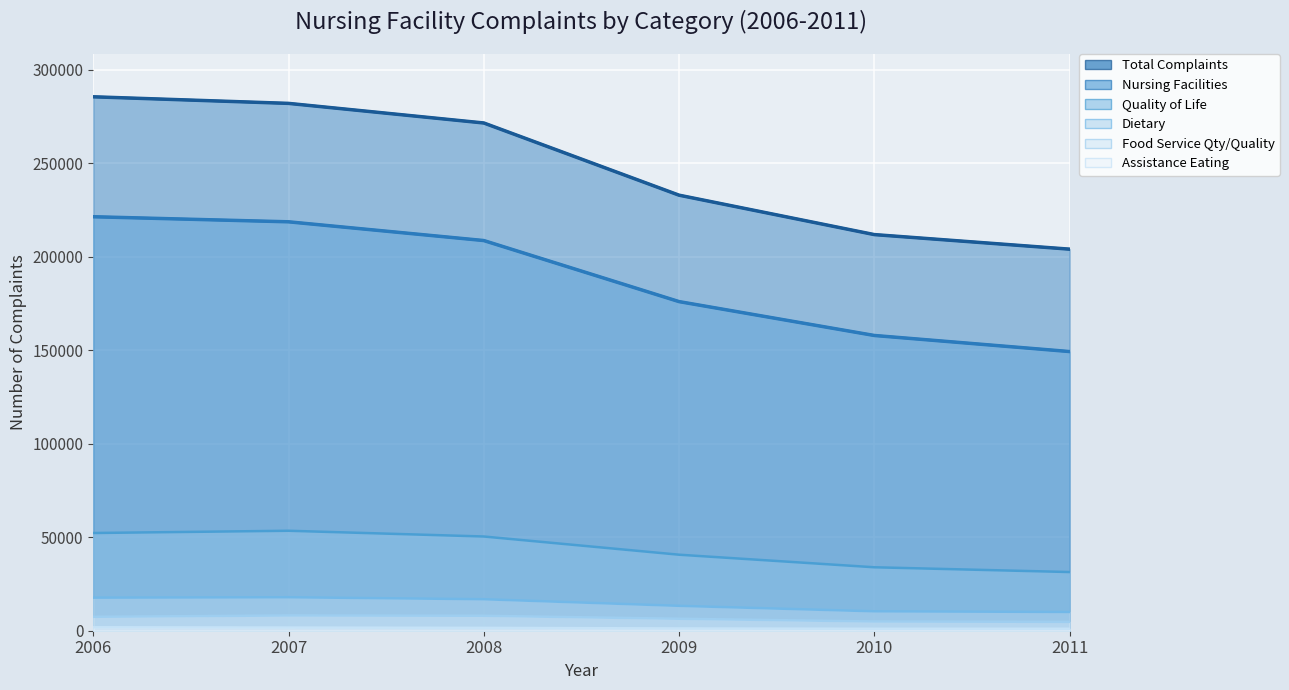

What is the difference between the highest and lowest values at 2009?

231807